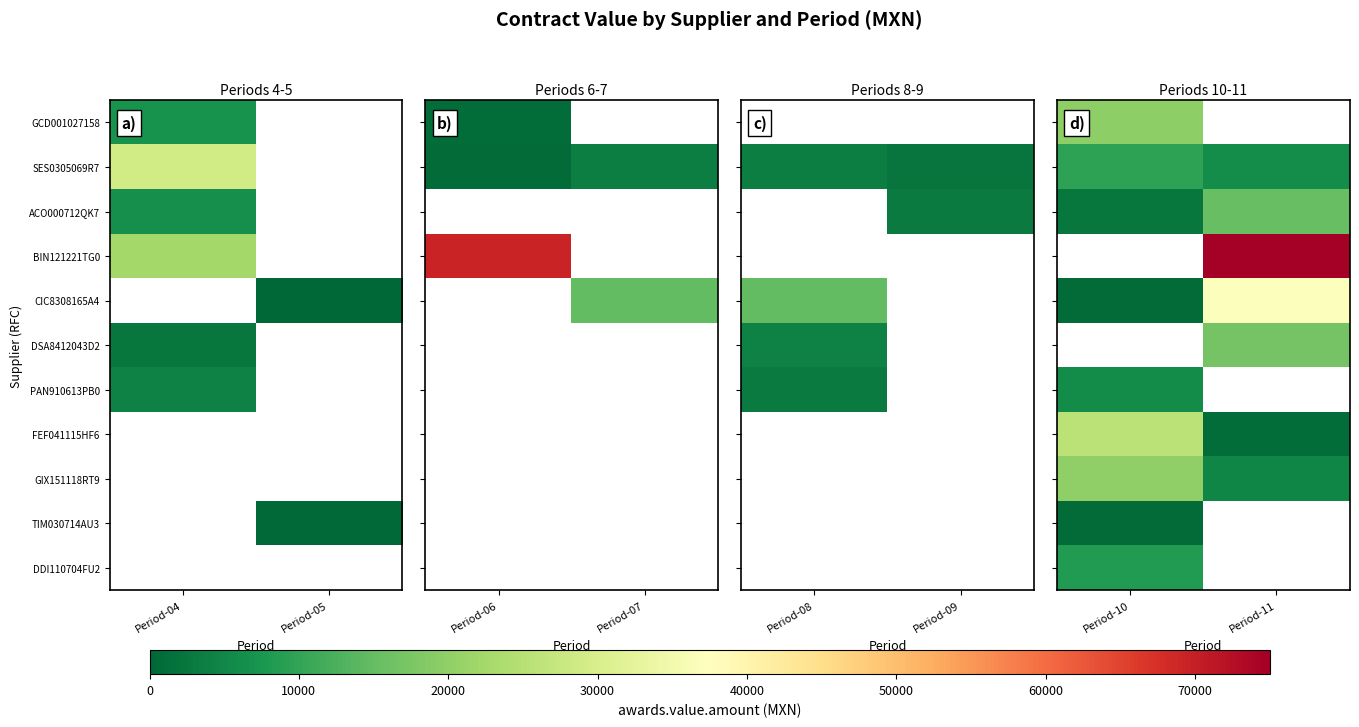

Is the value of DDI110704FU2 at Period-11 greater than the value of TIM030714AU3 at Period-11?

No